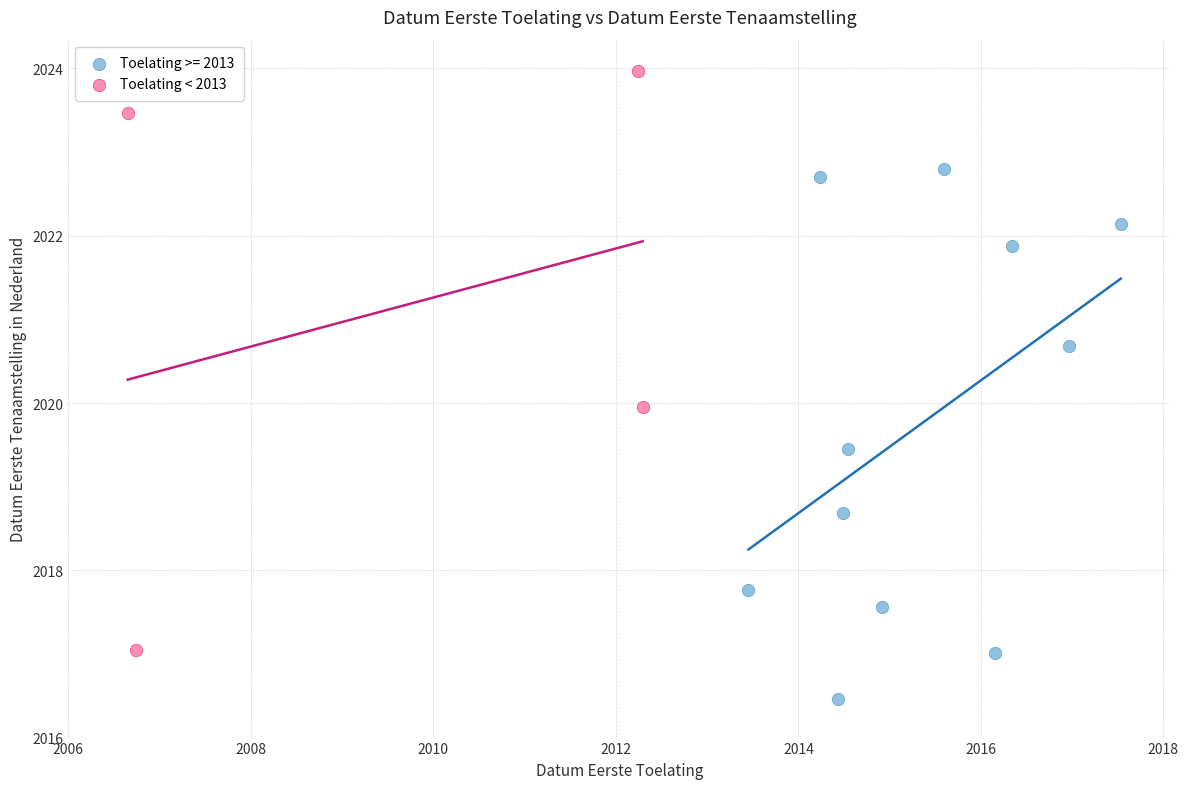

Which series reaches the minimum Y coordinate?

Toelating >= 2013